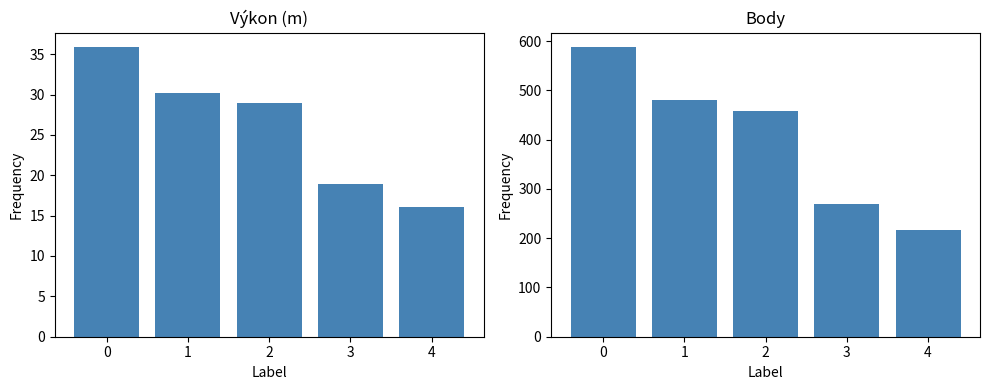

What is the spread (max minus min) of values at 2?

429.0